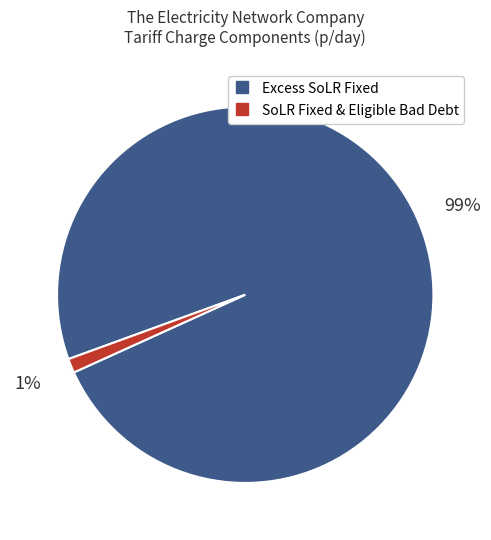

Is there any slice that represents more than half of the pie?

Yes